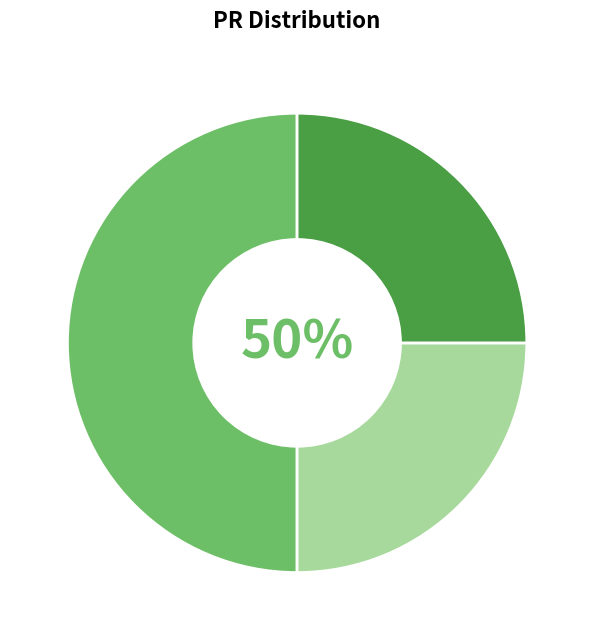

To the nearest percent, what portion does PR=0 represent?

50%